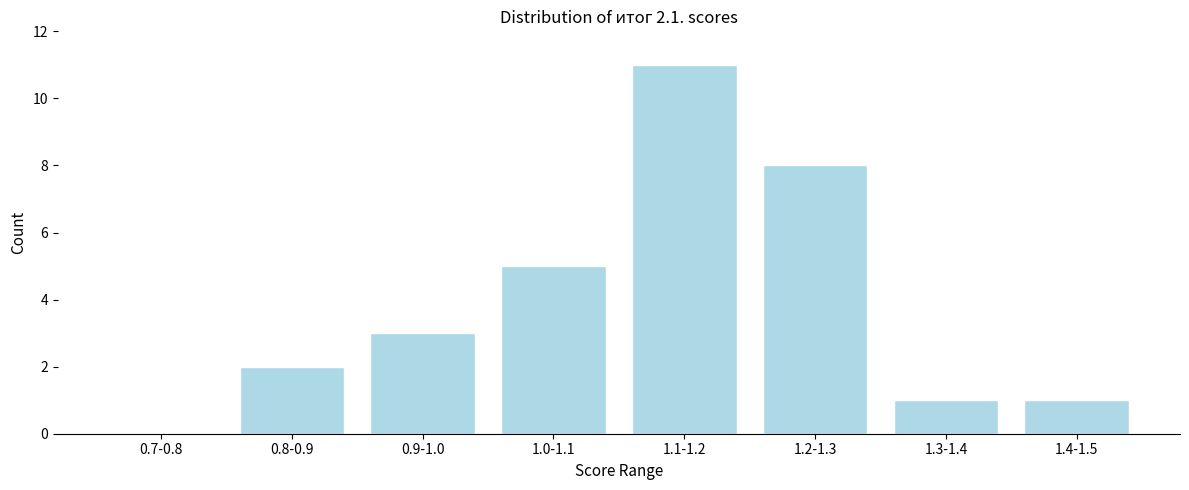

Reading left to right, transcribe all the data shown in this chart.

0.7-0.8=0	0.8-0.9=2	0.9-1.0=3	1.0-1.1=5	1.1-1.2=11	1.2-1.3=8	1.3-1.4=1	1.4-1.5=1